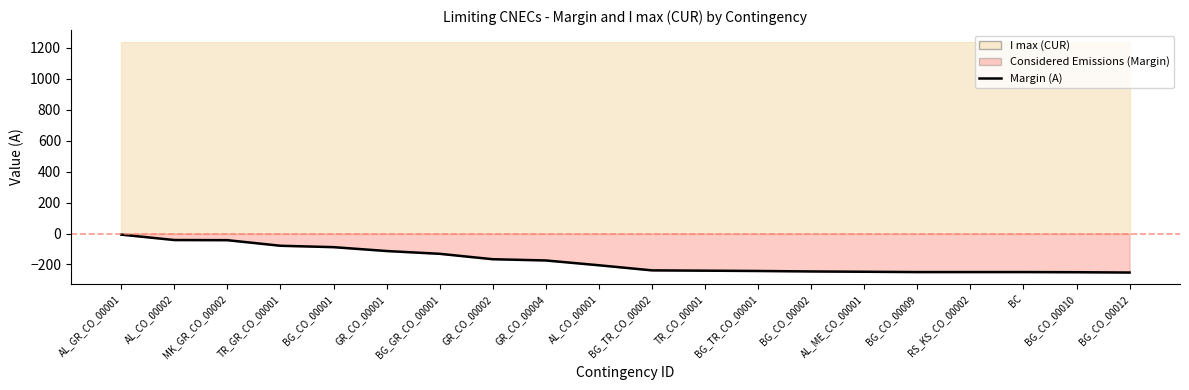

Is it true that the value at BG_CO_00010 is -250?

True